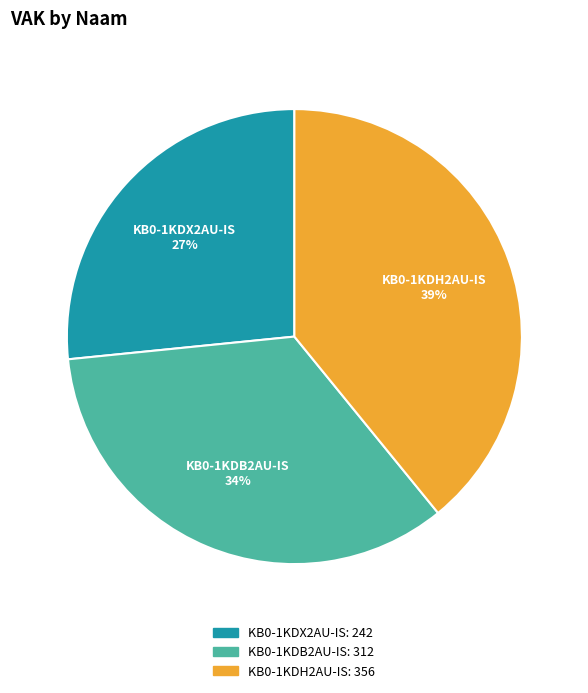

Is there a majority slice in this chart?

No